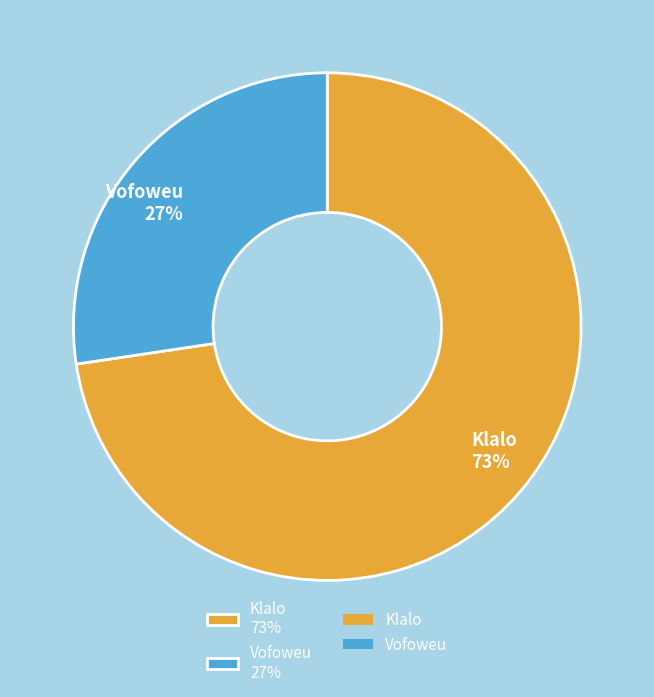

Count the number of slices in the pie.

2